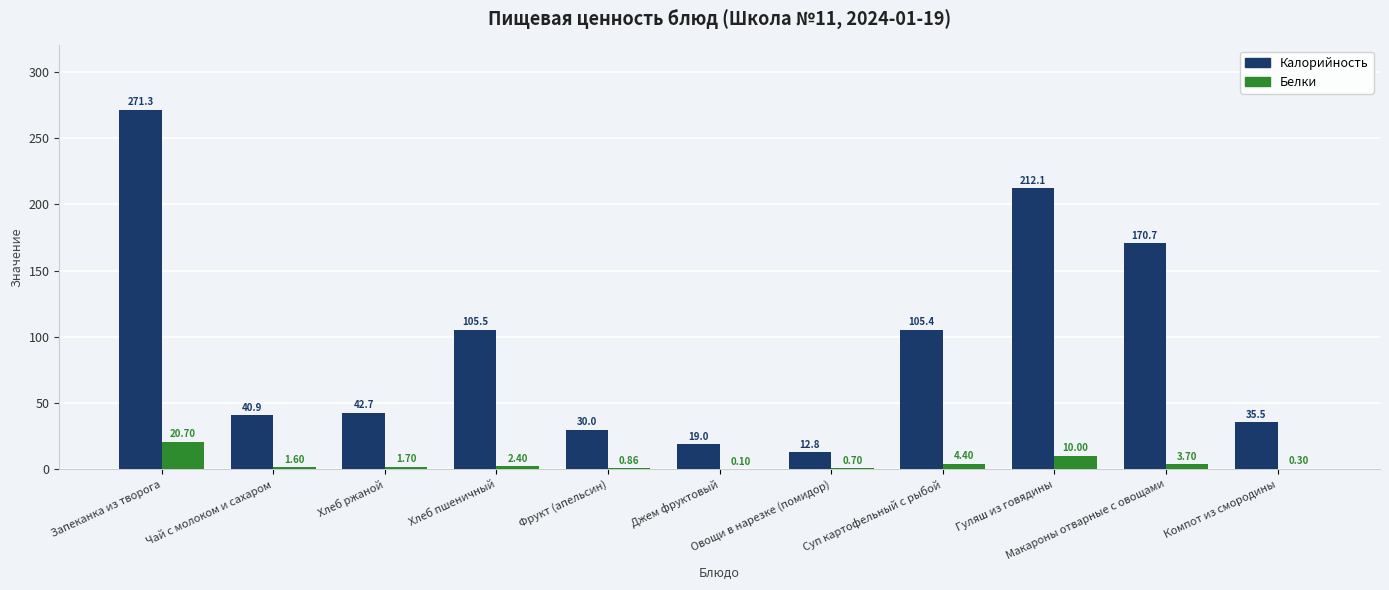

At which label does Белки first exceed 1?

Запеканка из творога